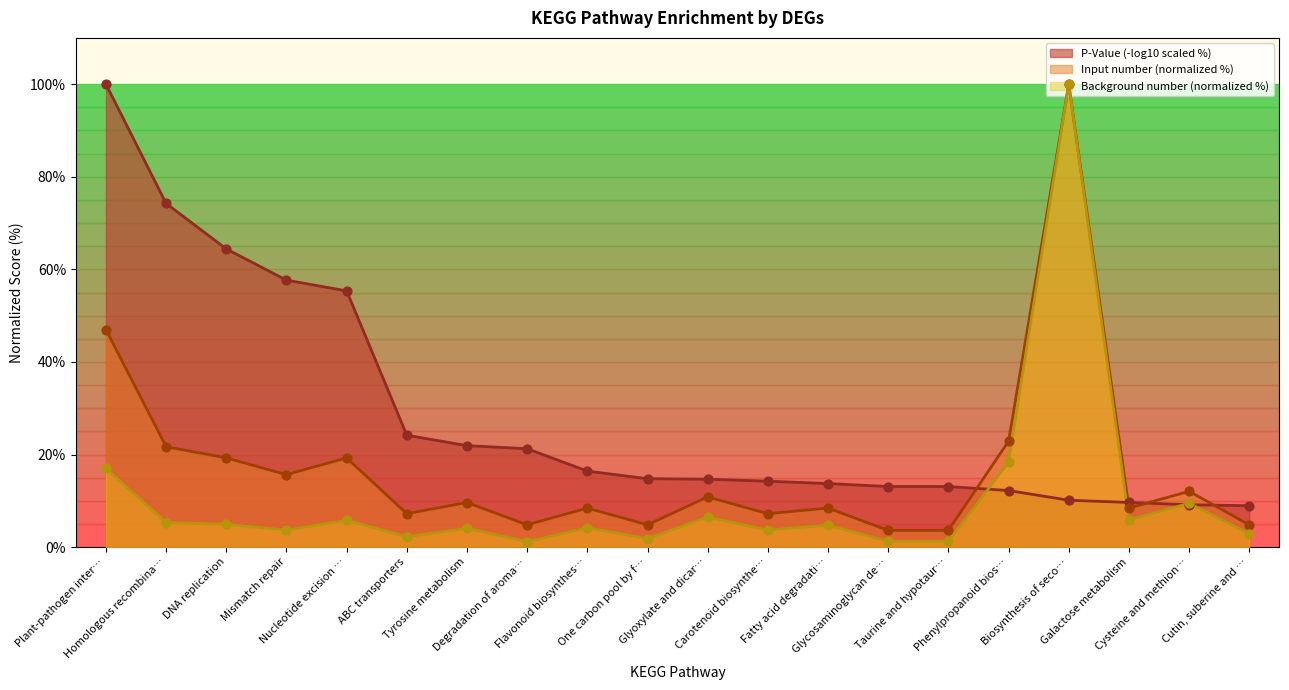

At how many categories does at least one series exceed 18?

10